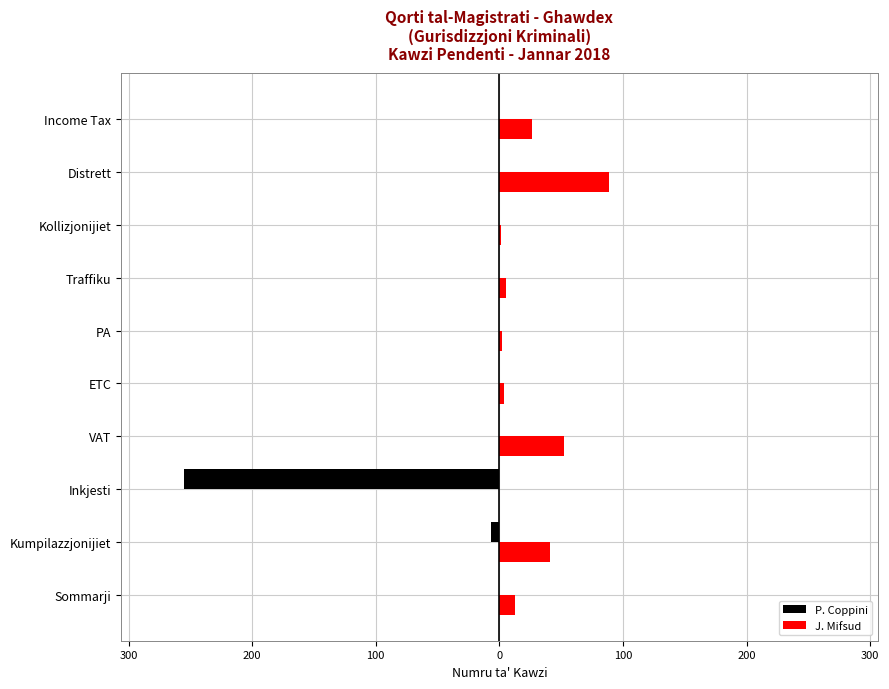

What are all the series names shown in the legend?

P. Coppini, J. Mifsud